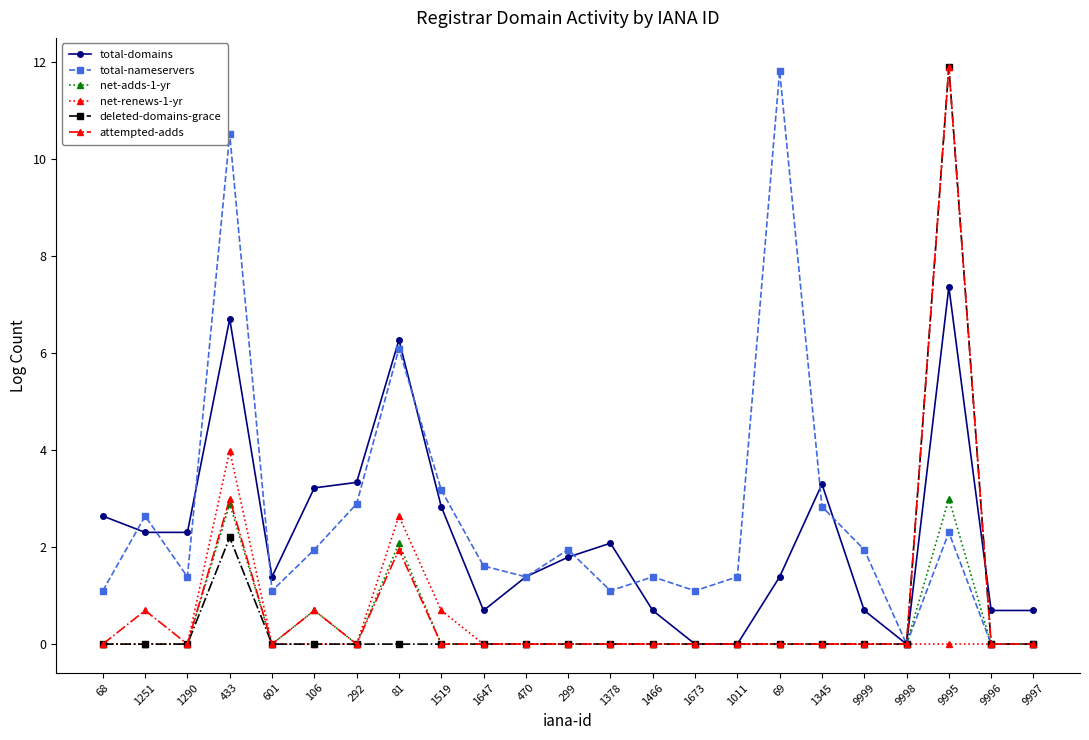

Between 106 and 292, which series saw the biggest shift?

total-nameservers